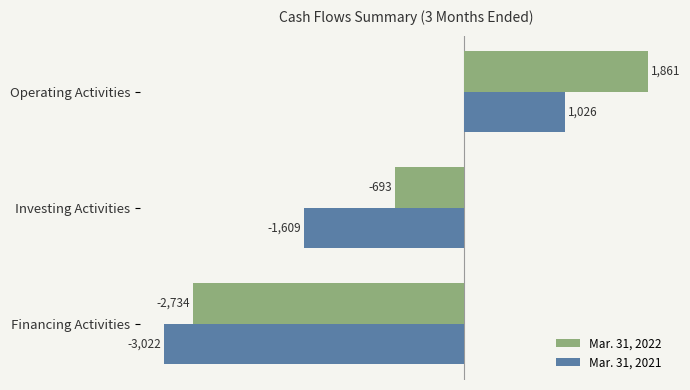

What is the difference between the highest and lowest values at Investing Activities?

916